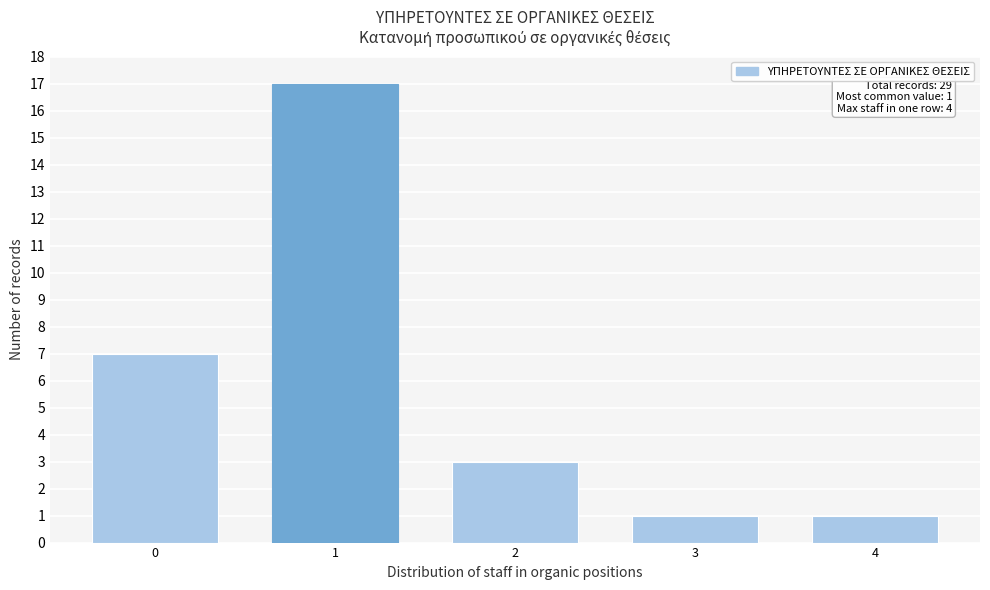

Reading right to left, extract all data points from this chart.

4=1	3=1	2=3	1=17	0=7